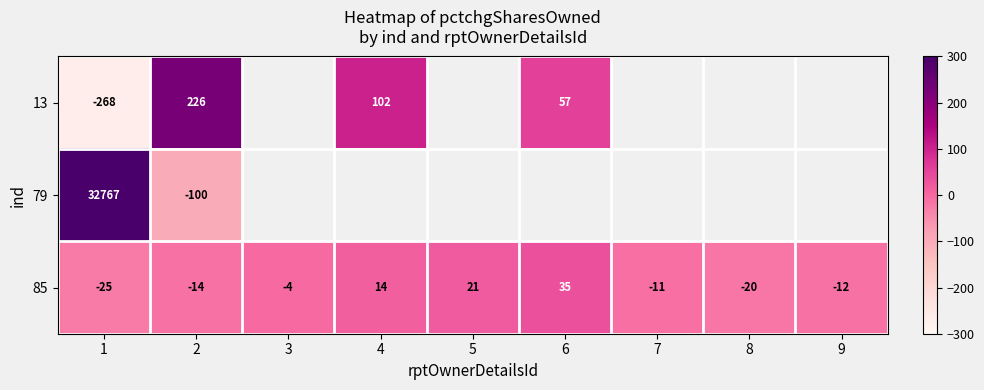

What is the difference between the highest and lowest values at 1?

33035